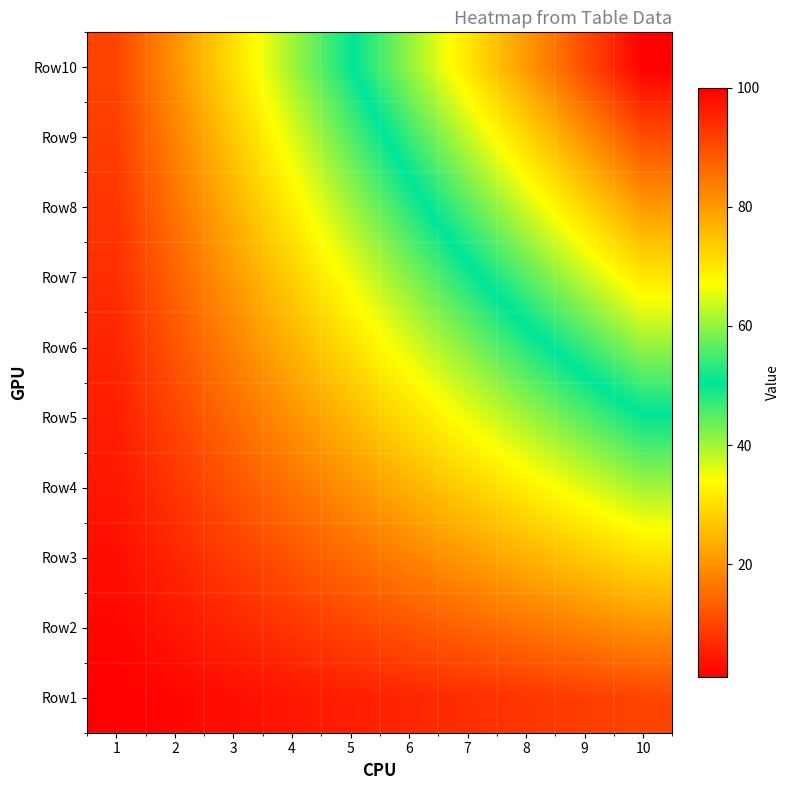

At how many categories does at least one series exceed 5?

10